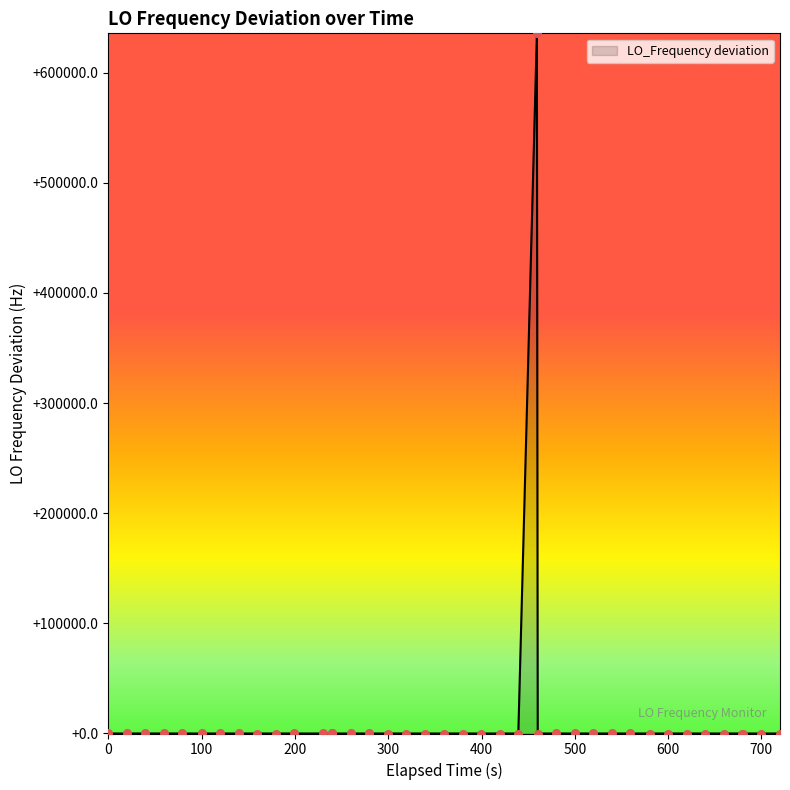

What is the maximum value shown in the chart?

635705.0